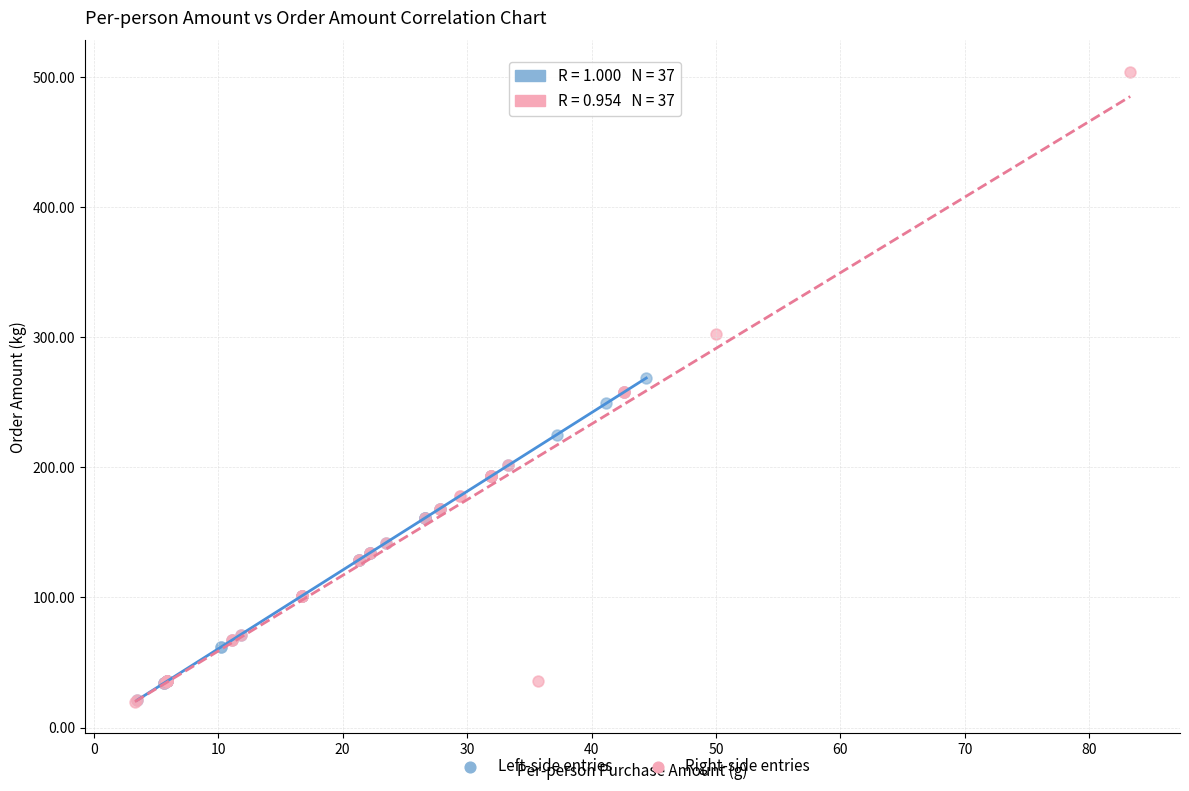

Which series has the largest Y range (max minus min)?

Right-side entries